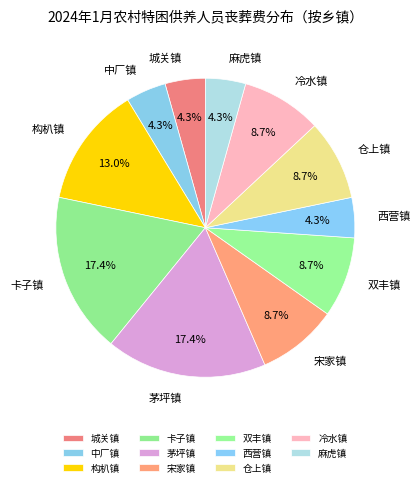

Combined, do 宋家镇 and 茅坪镇 account for over 50%?

No